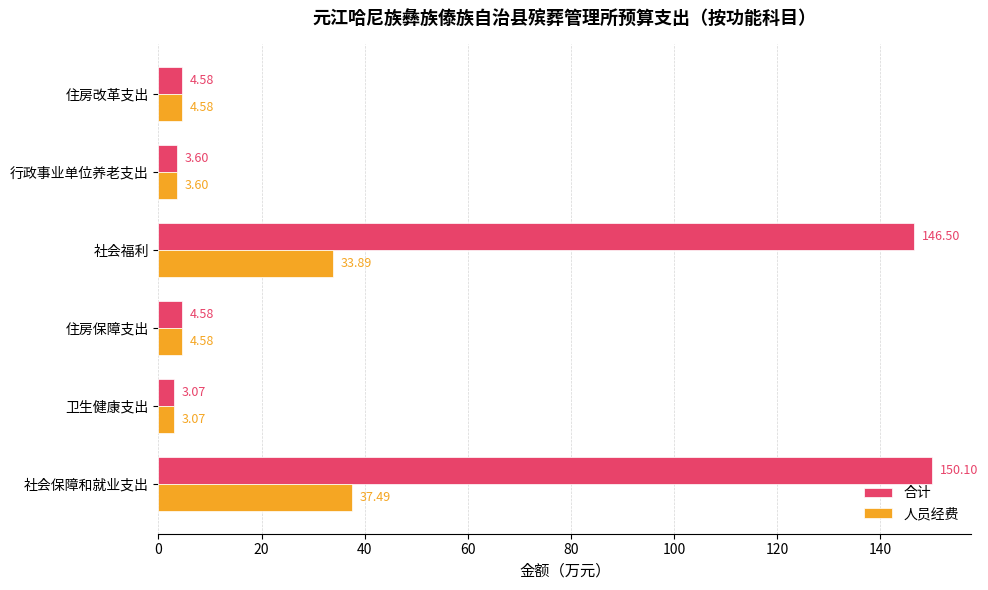

What is the total value across all series at 社会福利?

180.4